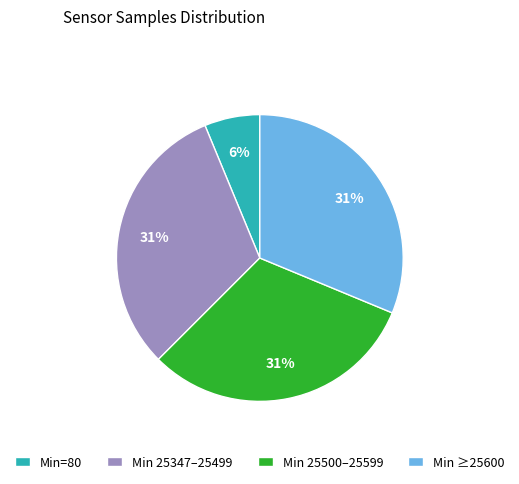

To the nearest percent, what is the average slice percentage?

25%